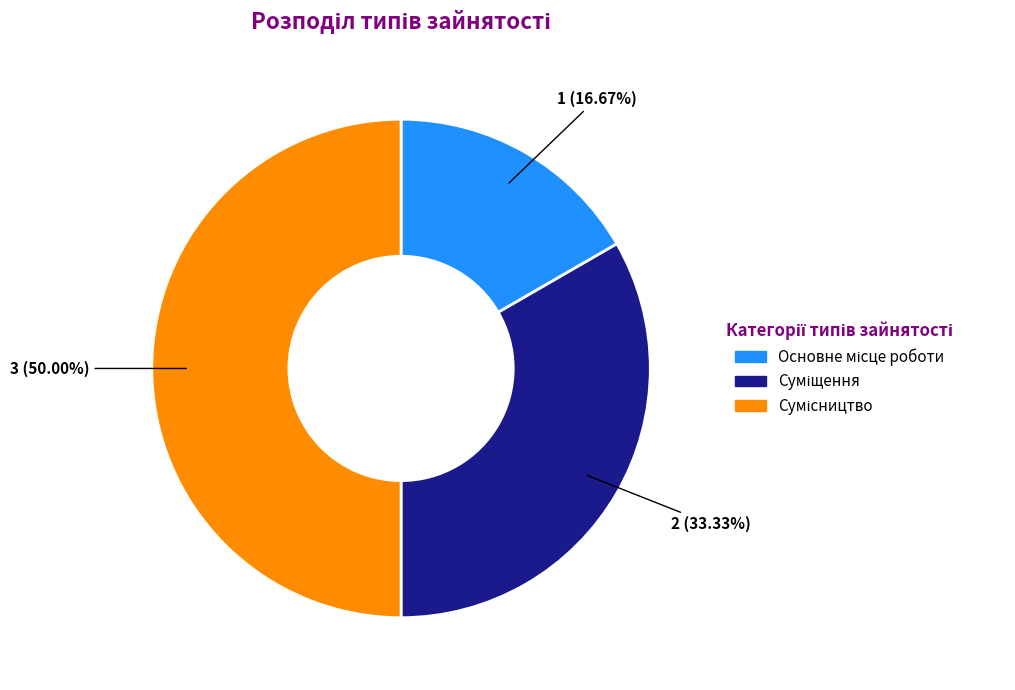

How many segments does this pie chart have?

3